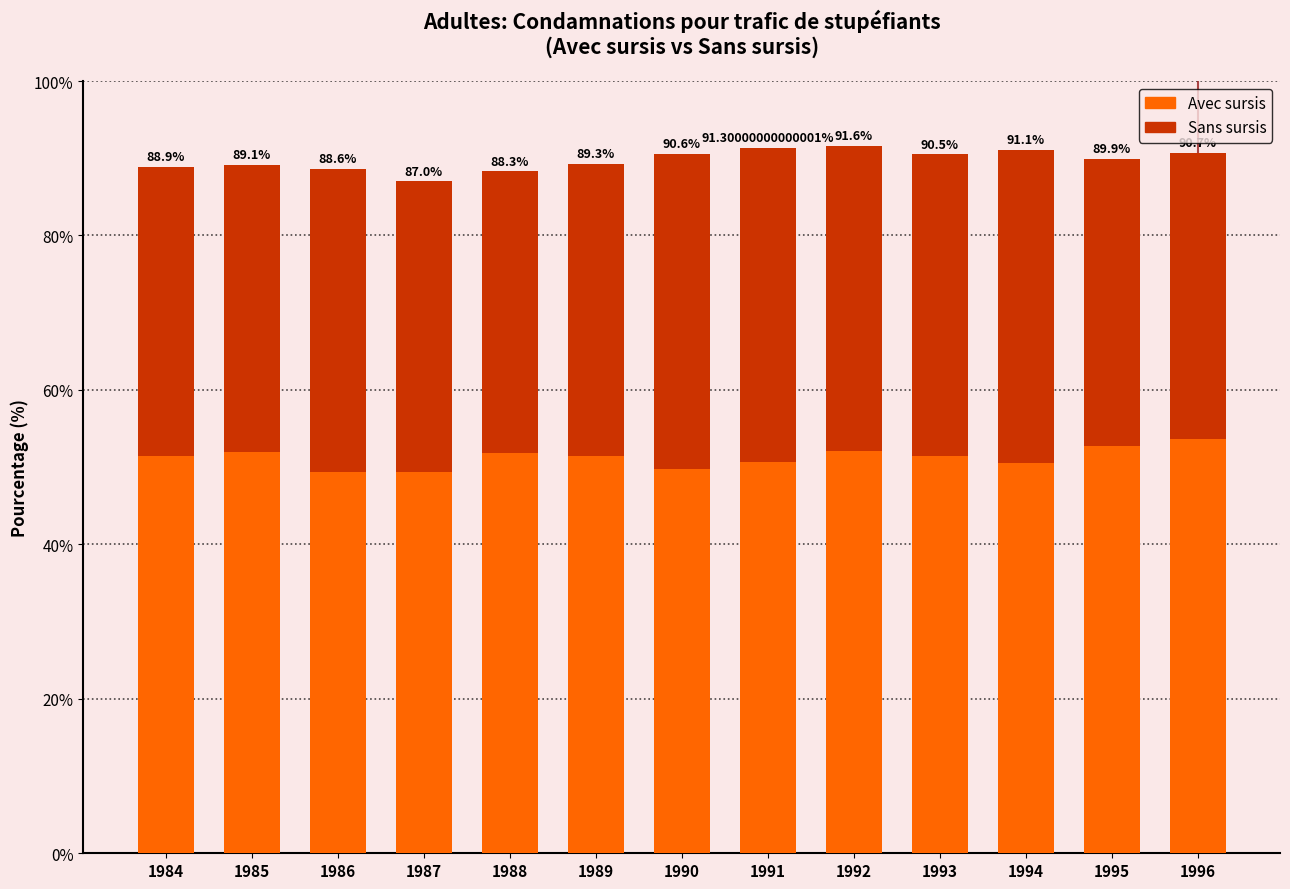

Are the bars grouped side by side (vs. stacked)?

No